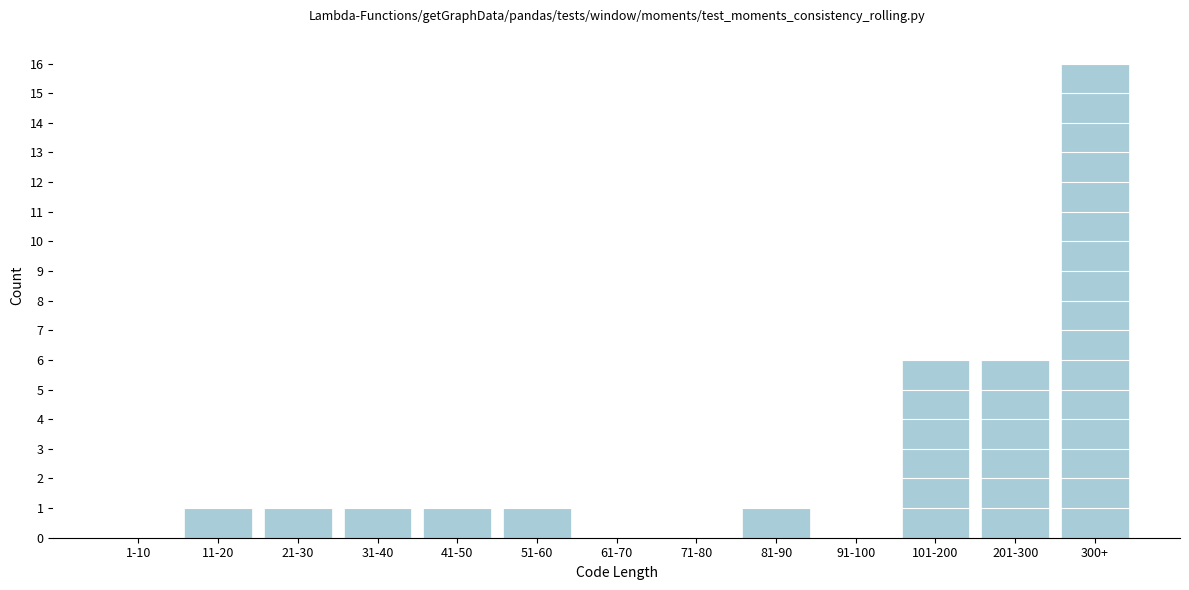

Reading left to right, list all the values displayed in this chart.

1-10=0	11-20=1	21-30=1	31-40=1	41-50=1	51-60=1	61-70=0	71-80=0	81-90=1	91-100=0	101-200=6	201-300=6	300+=16